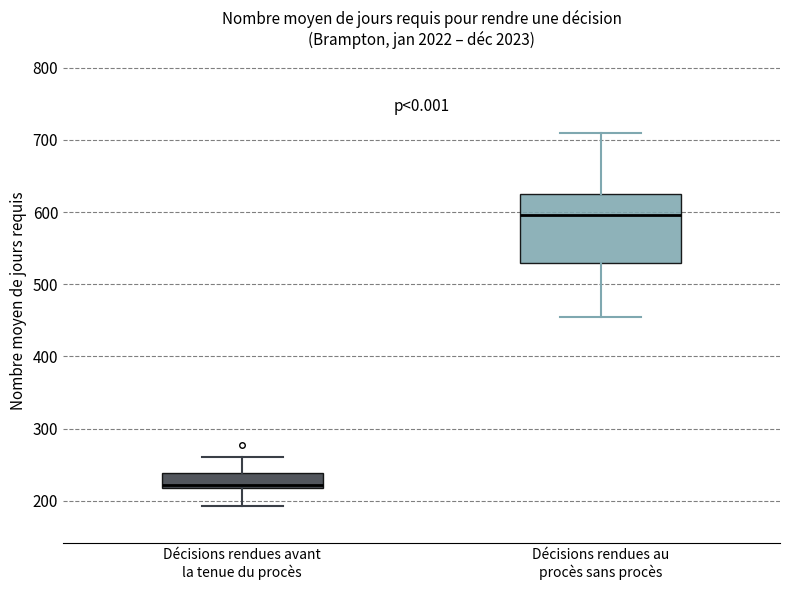

Which box has the highest median line?

Décisions rendues au procès sans procès